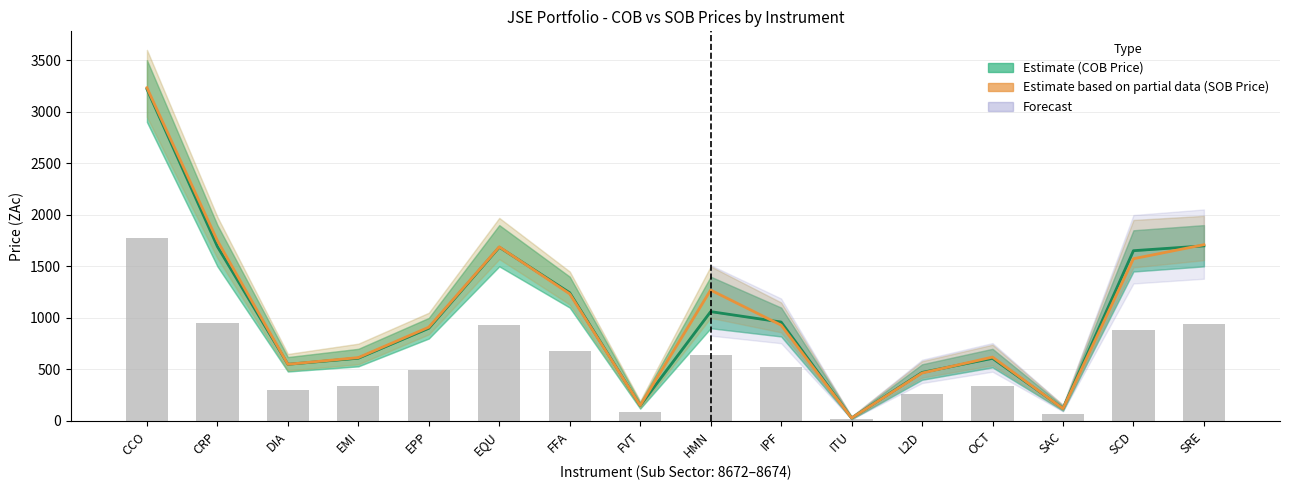

What is the sum of the SOB Price (Partial Estimate) values at SAC and EQU?

1809